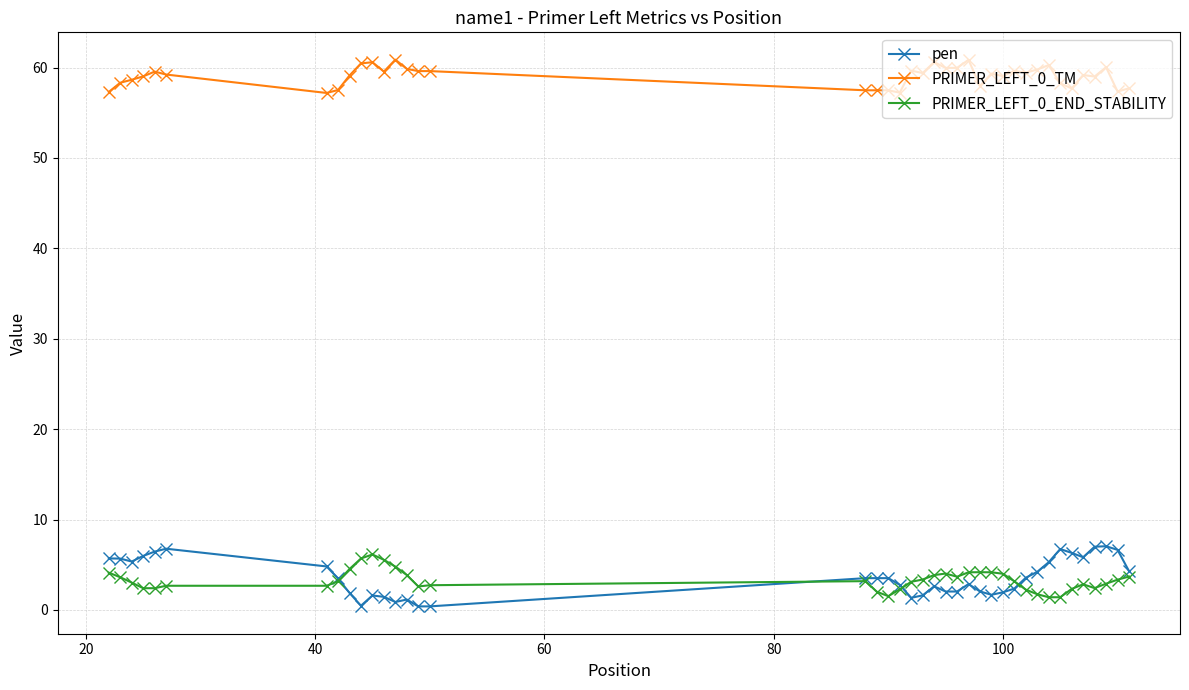

Which series has the largest range (max minus min)?

pen